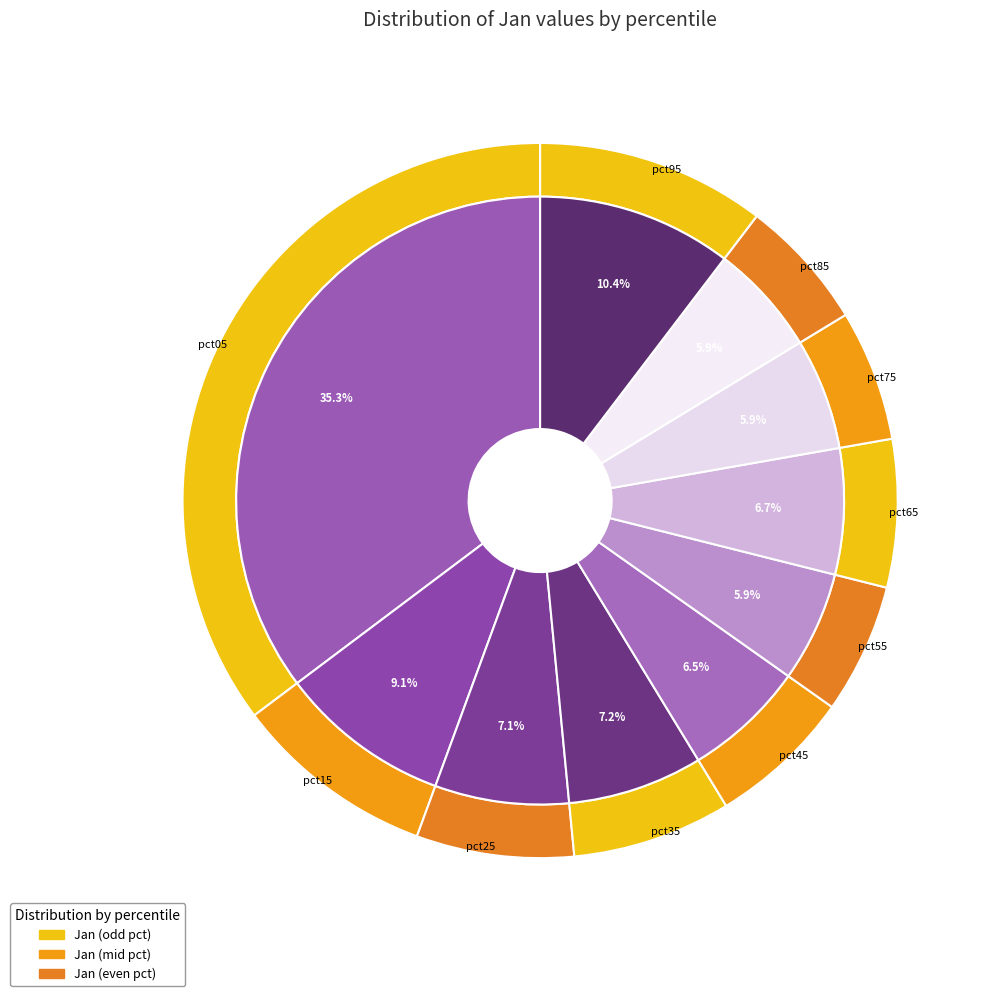

The pct55 slice represents 6% of the pie. True or false?

True